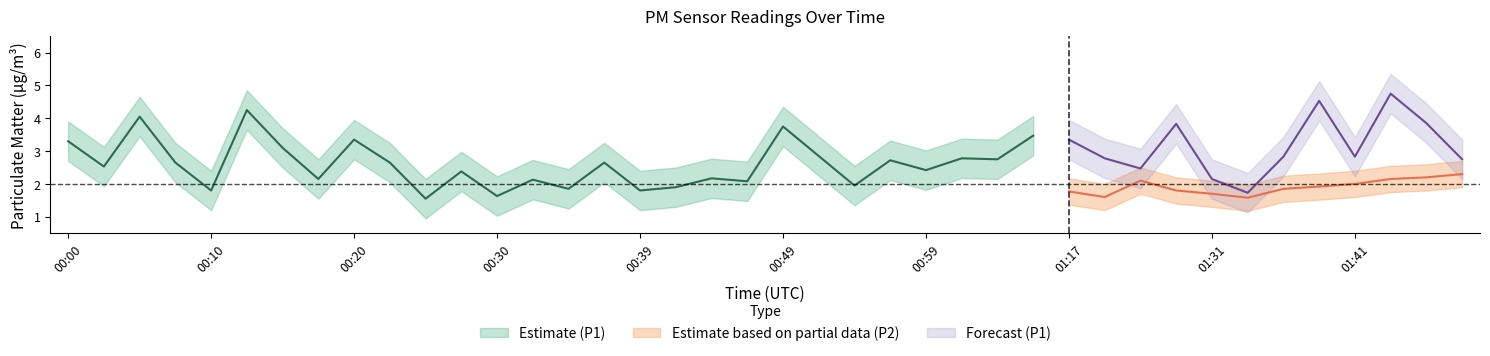

Does the chart have visible grid lines?

No